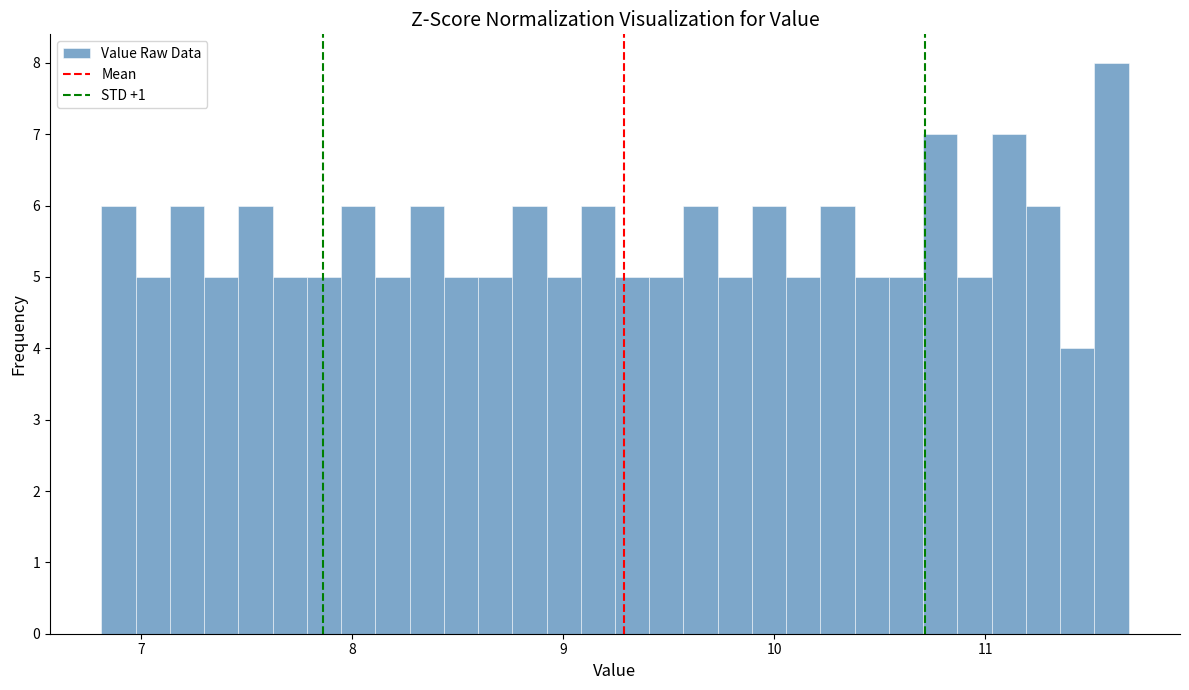

Around what value on the x-axis is the tallest bar? Give the approximate position of its centre, as read against the axis.

11.6